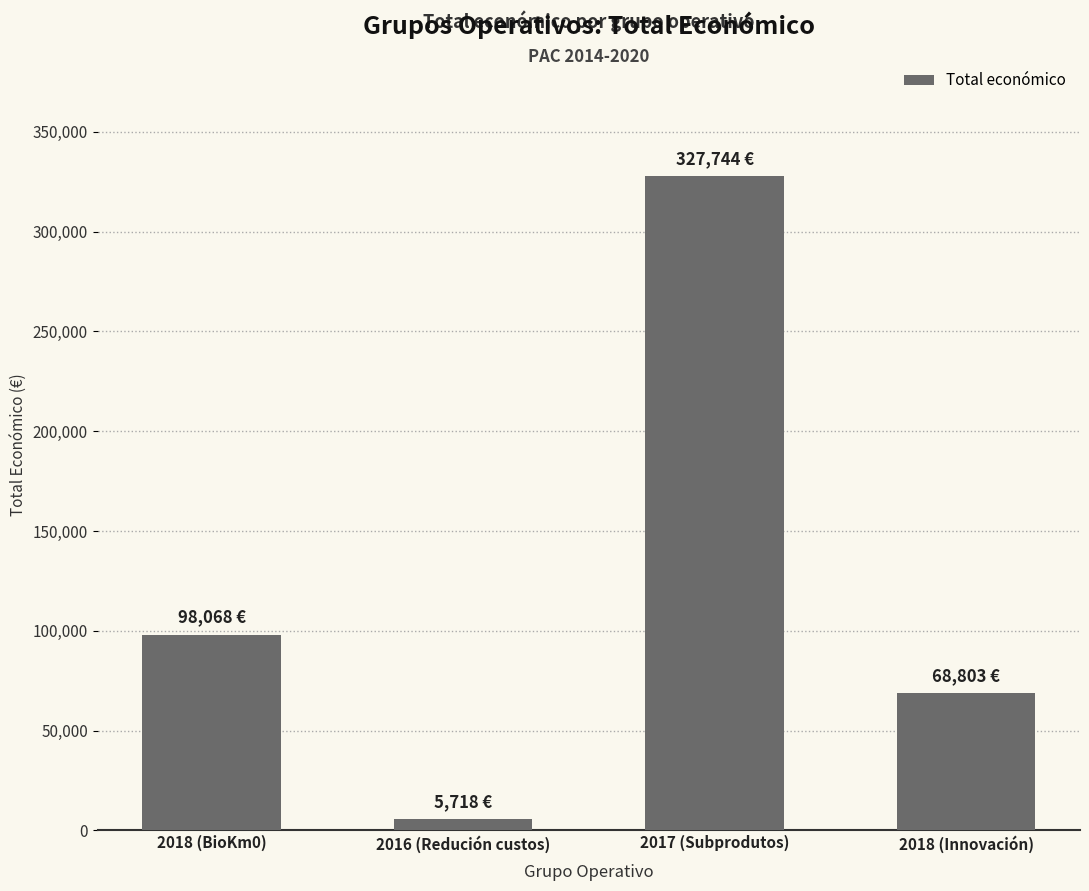

What is the label of the 4th bar from the left?

2018 (Innovación)